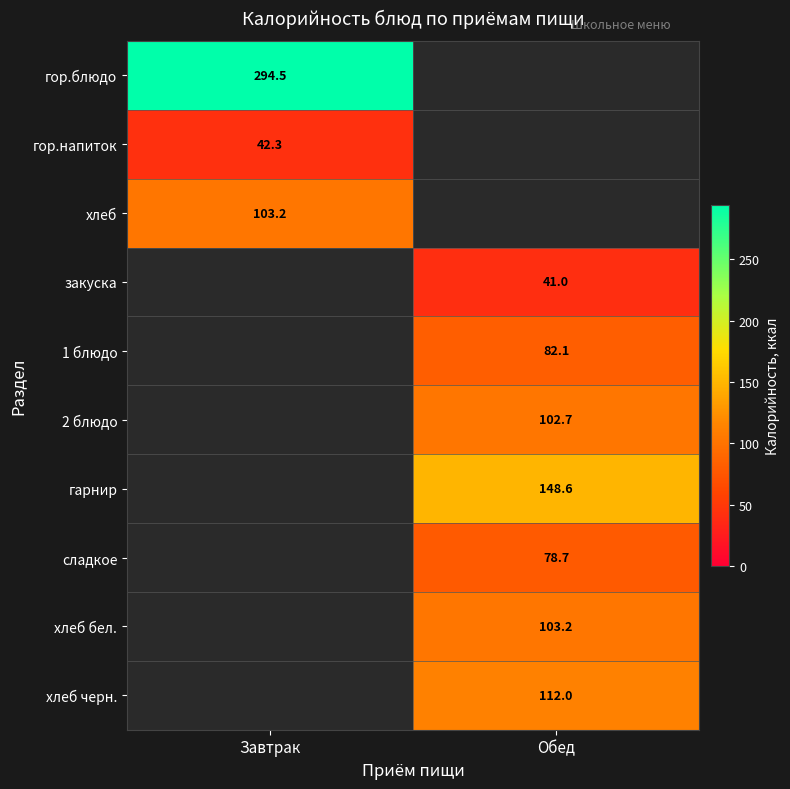

The value of закуска at Обед is 22.8. True or false?

False